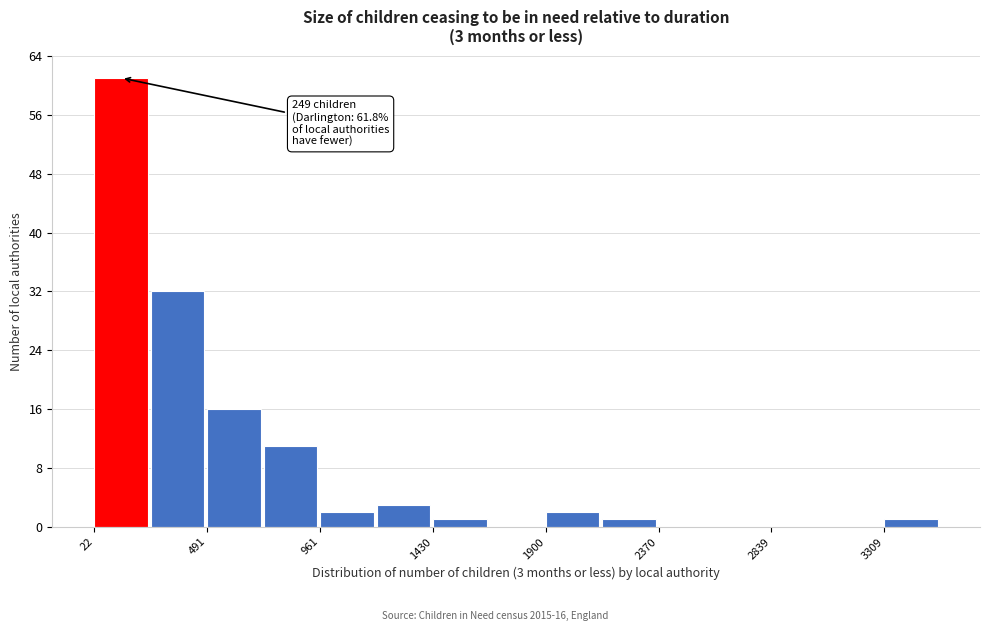

Which range on the x-axis has the tallest bar?

0 to 250